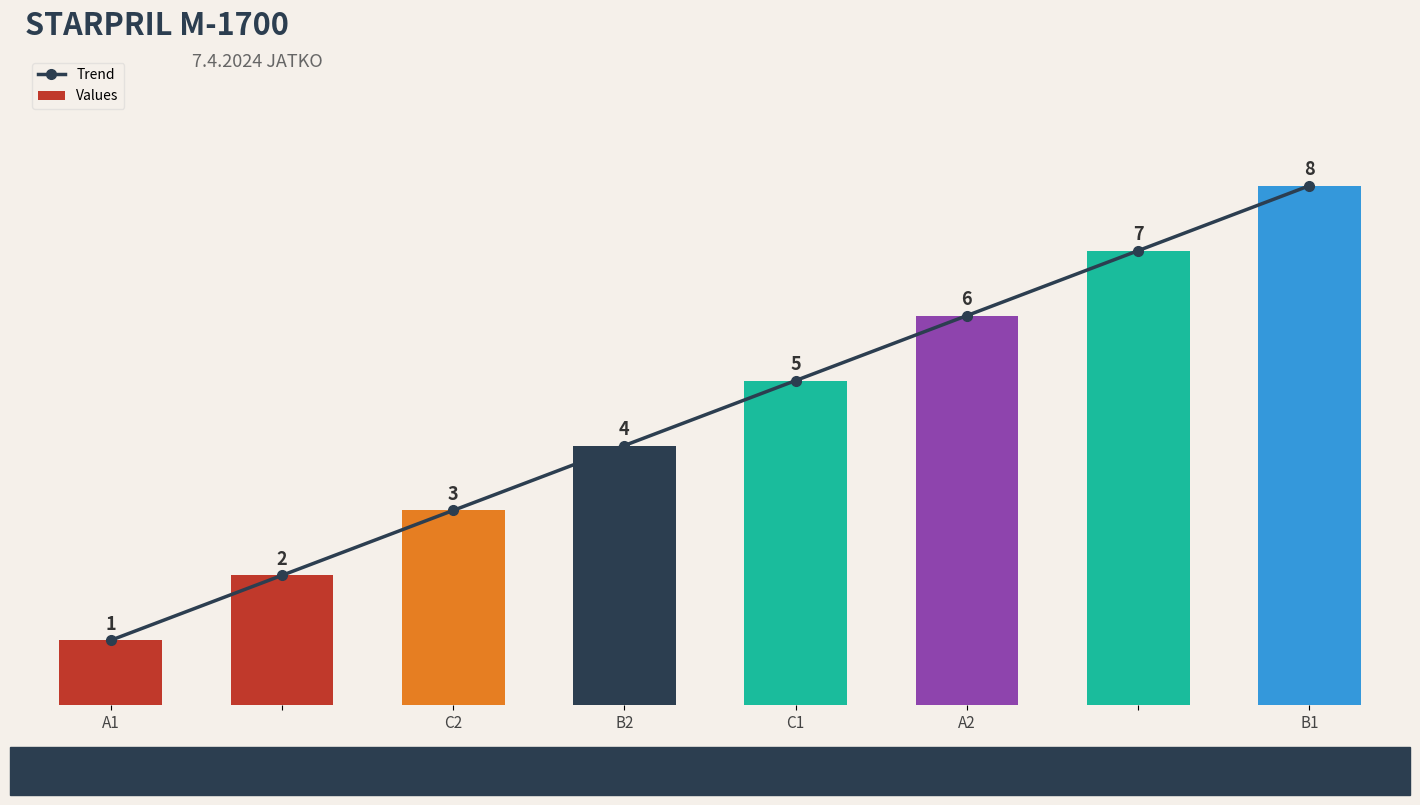

At how many categories does at least one series exceed 3?

5